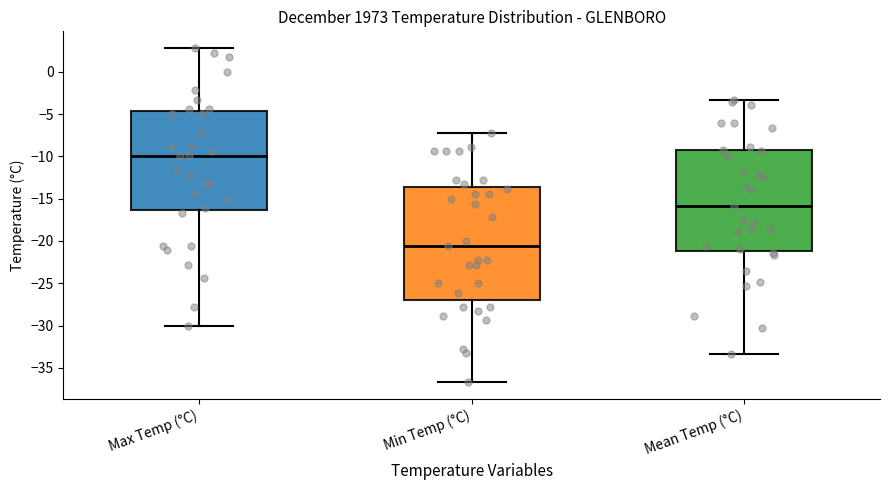

Which box's median line is the lowest?

Min Temp (°C)